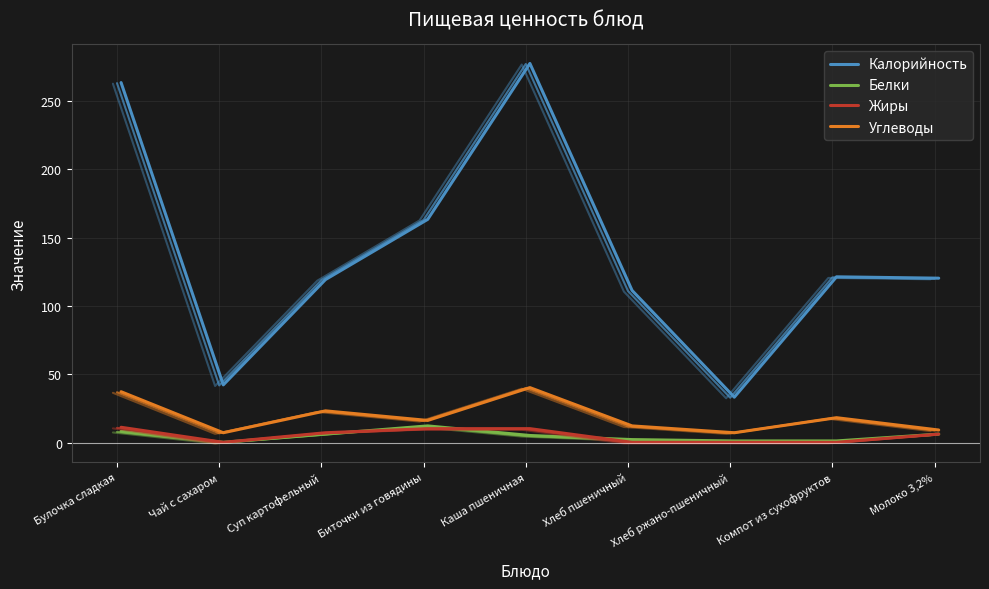

What is the label of the 6th point from the left?

Хлеб пшеничный